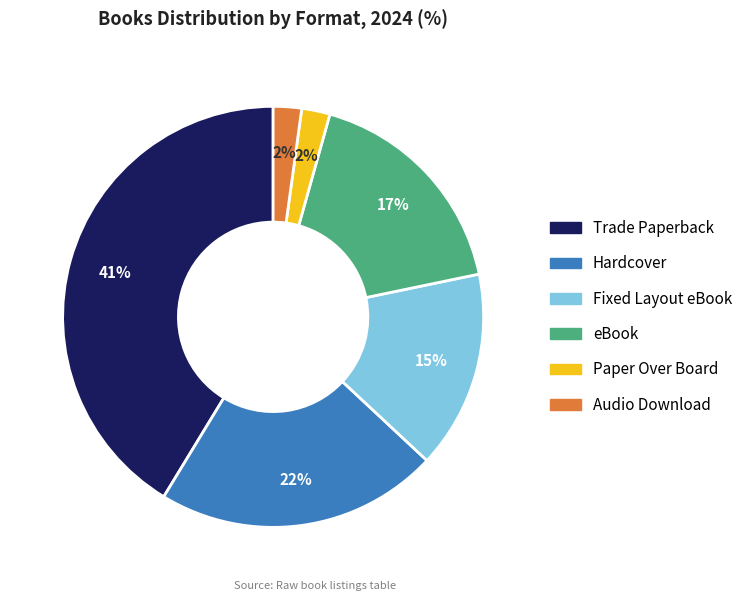

What is the largest slice in the pie chart?

Trade Paperback